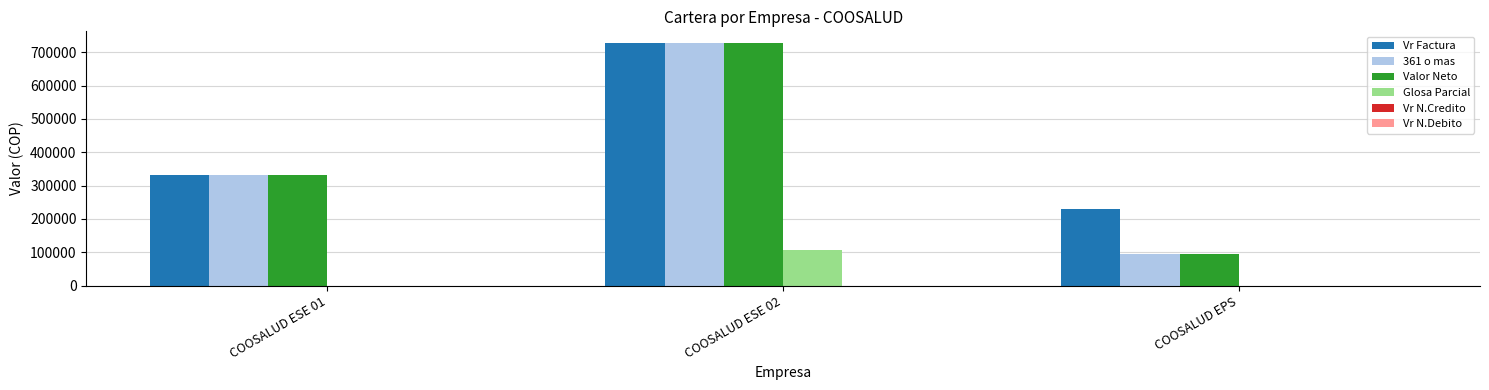

How many groups of bars are there?

3